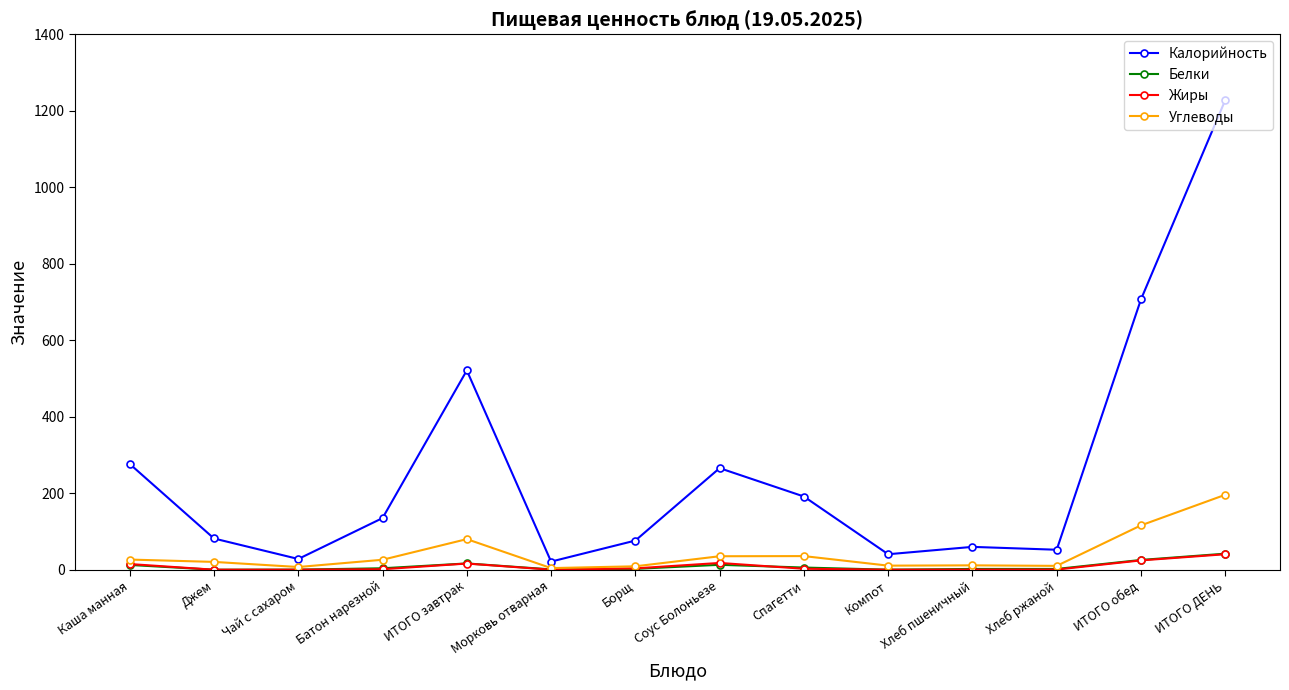

Which series has the largest range (max minus min)?

Калорийность